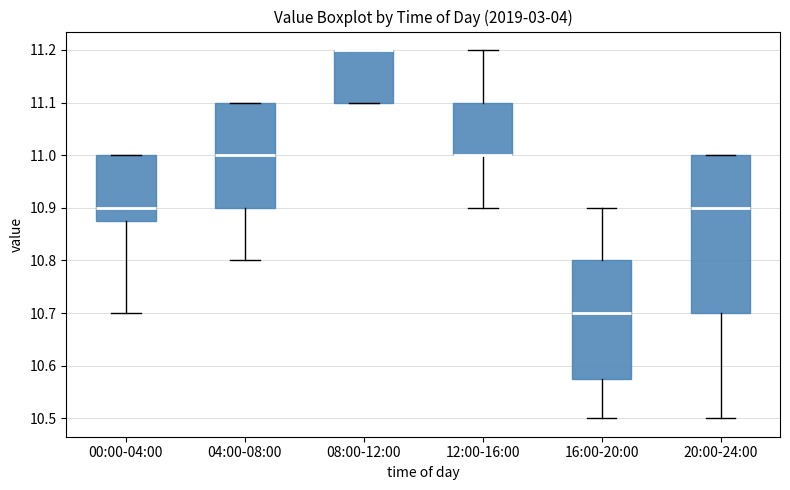

Reading left to right, read every box against the y-axis: the position of its median line, the range the box covers, and the ends of its whiskers. The values are not printed on the chart, so give them approximately, as read against the axis.

00:00-04:00: median 10.90, box 10.88 to 11.00, whiskers 10.70 to 11.00
04:00-08:00: median 11.00, box 10.90 to 11.10, whiskers 10.80 to 11.10
08:00-12:00: median 11.20 (drawn on the box's upper edge), box 11.10 to 11.20, whiskers 11.10 to 11.20
12:00-16:00: median 11.00 (drawn on the box's lower edge), box 11.00 to 11.10, whiskers 10.90 to 11.20
16:00-20:00: median 10.70, box 10.58 to 10.80, whiskers 10.50 to 10.90
20:00-24:00: median 10.90, box 10.70 to 11.00, whiskers 10.50 to 11.00